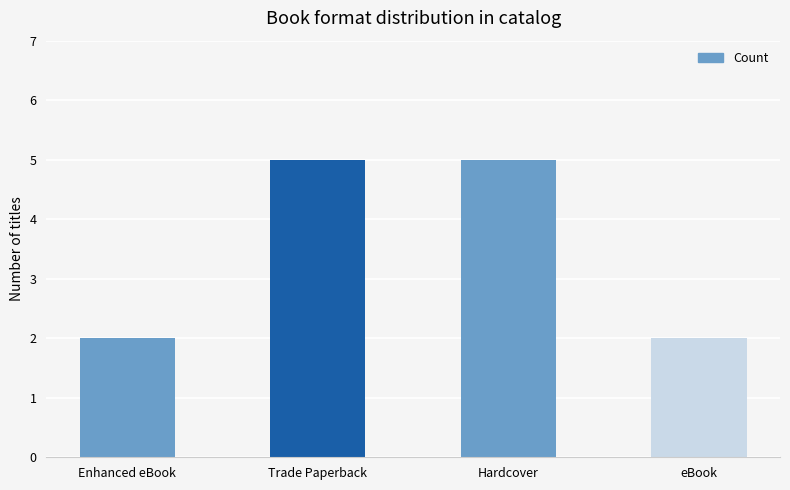

Reading left to right, transcribe all the data shown in this chart.

2	5	5	2